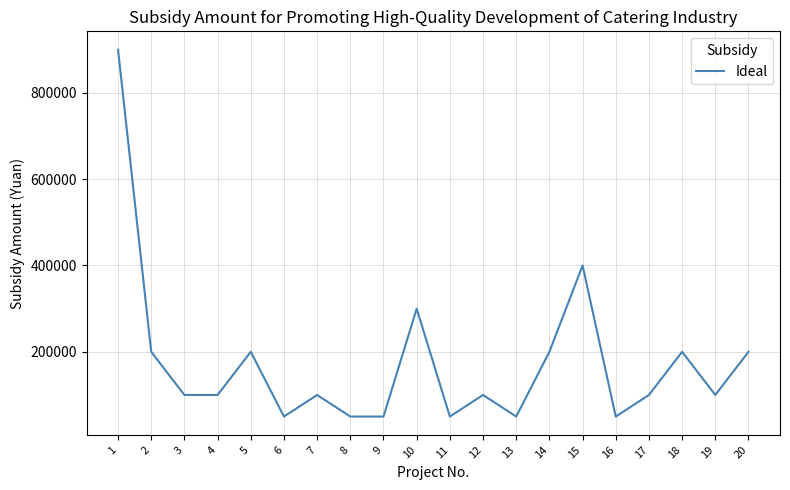

The value at 4 is 65856. True or false?

False